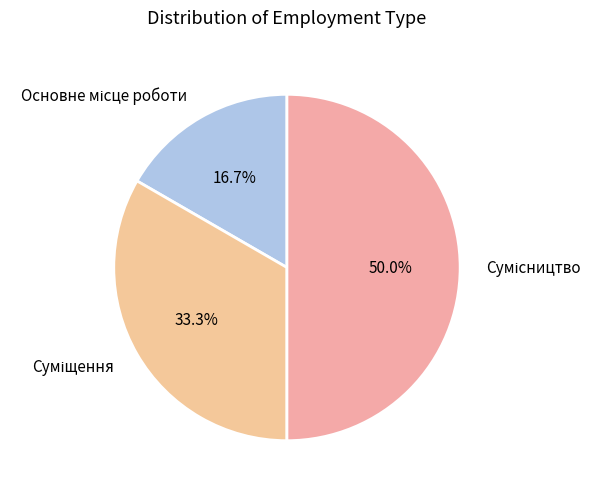

Rank the categories by value from lowest to highest.

Основне місце роботи, Суміщення, Сумісництво